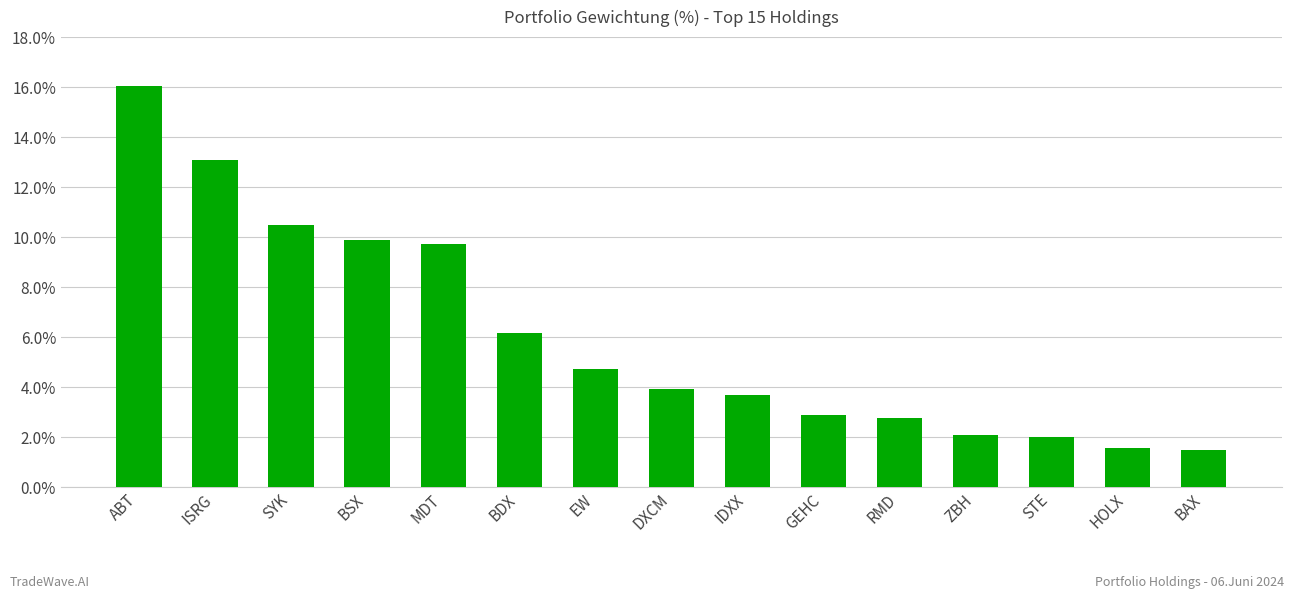

Which category has the highest value across all series?

ABT